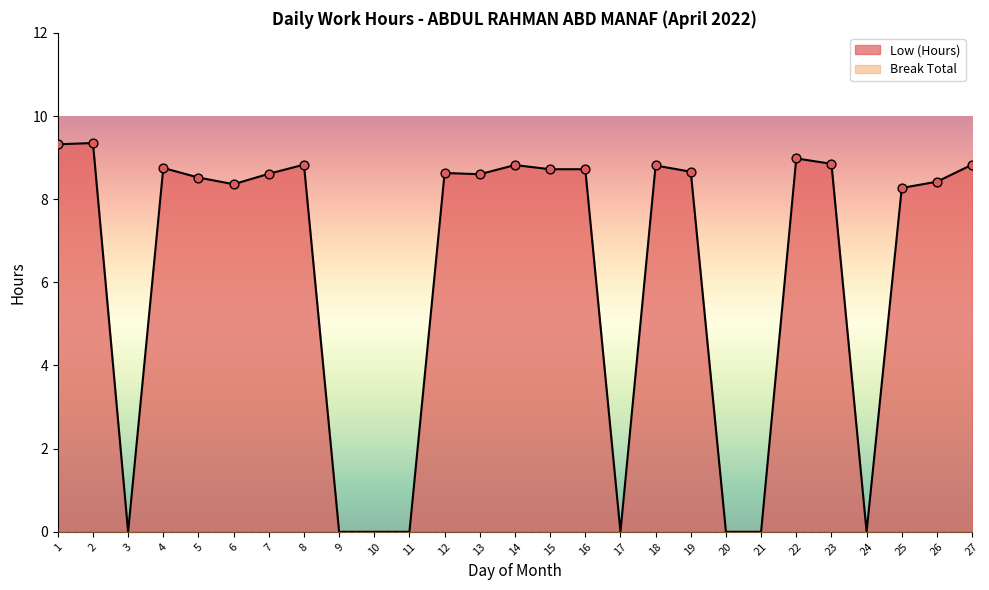

Which has a higher value, 2 or 6?

2